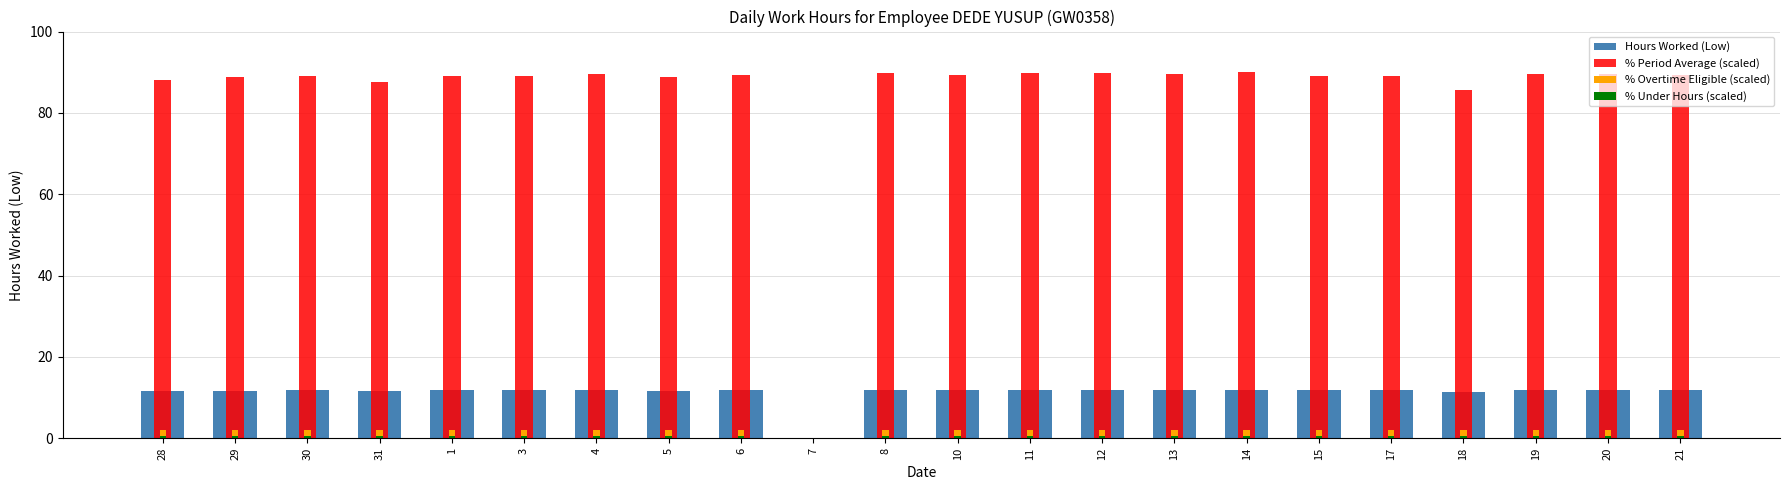

What is the value of the % Under Hours (scaled) bar at the 5th from the left?

0.5